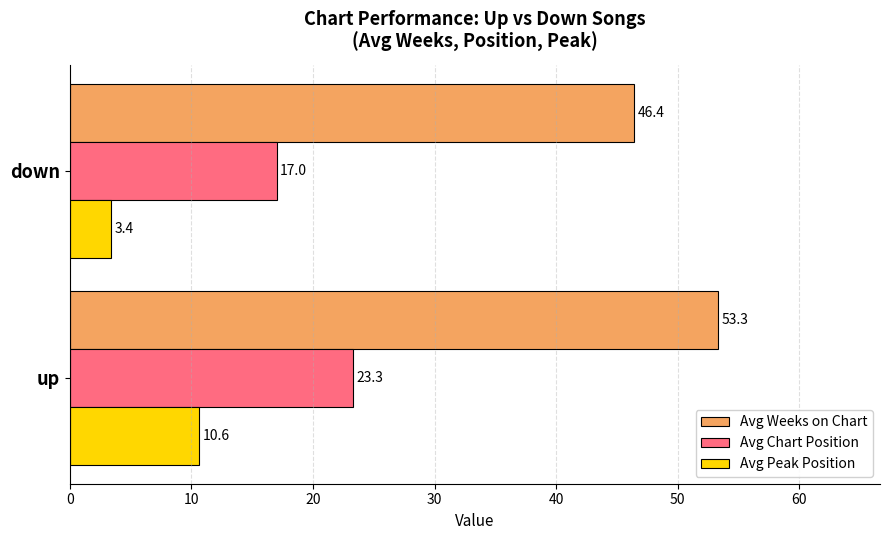

List the series in order of their peak value, highest first.

Avg Weeks on Chart, Avg Chart Position, Avg Peak Position